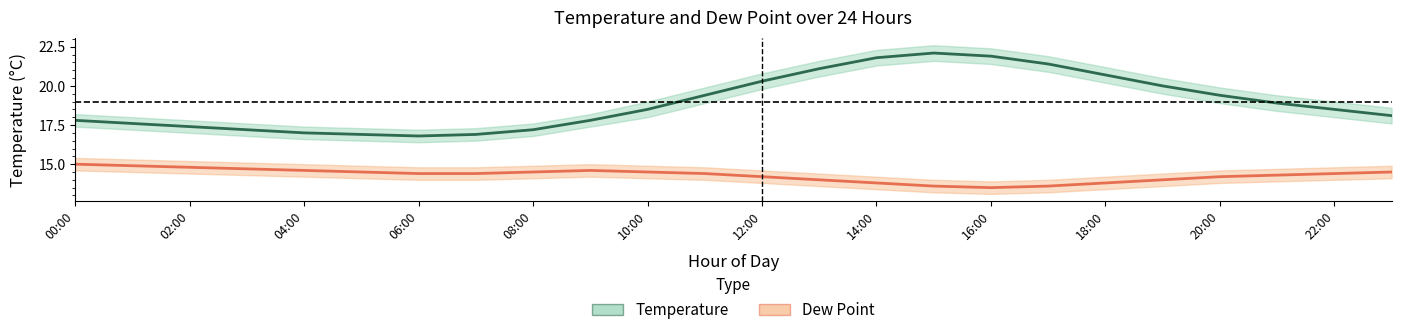

True or false: temp and dp intersect in this chart.

False